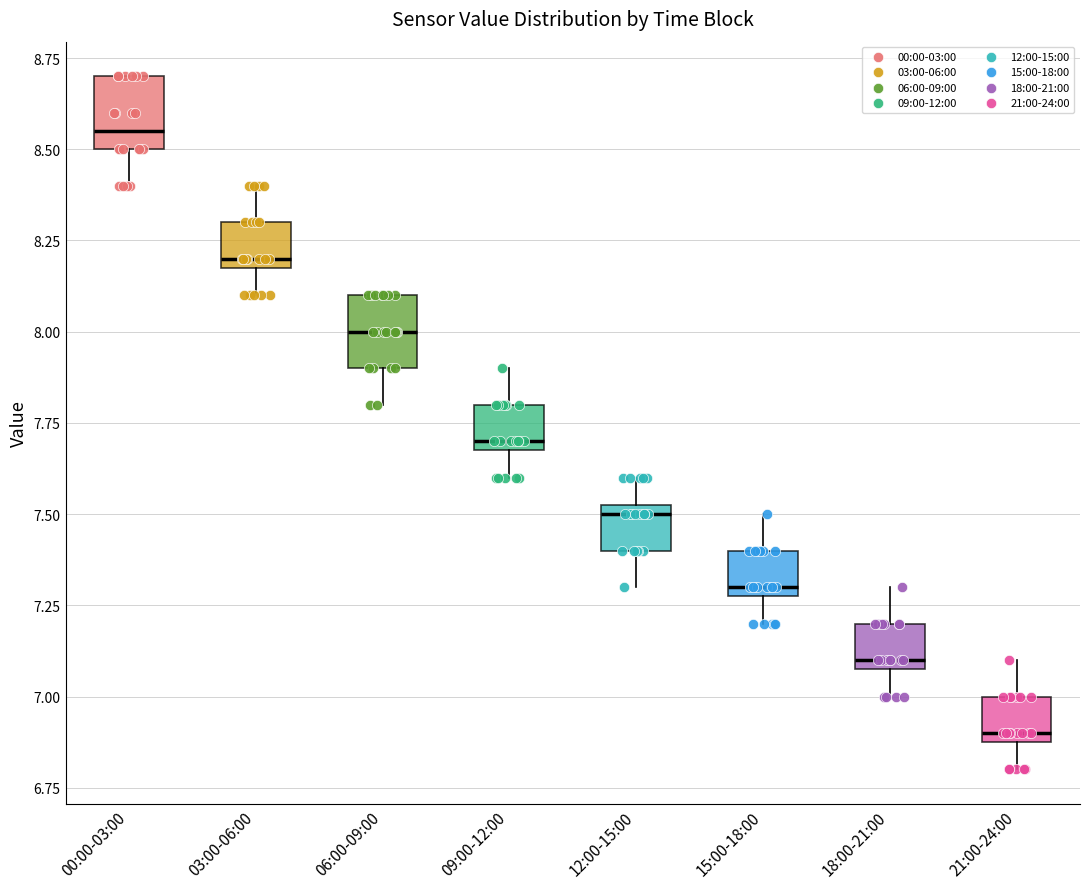

Where does the upper whisker of the box for 15:00-18:00 end on the y-axis? The values are not printed on the chart, so give them approximately, as read against the axis.

7.50